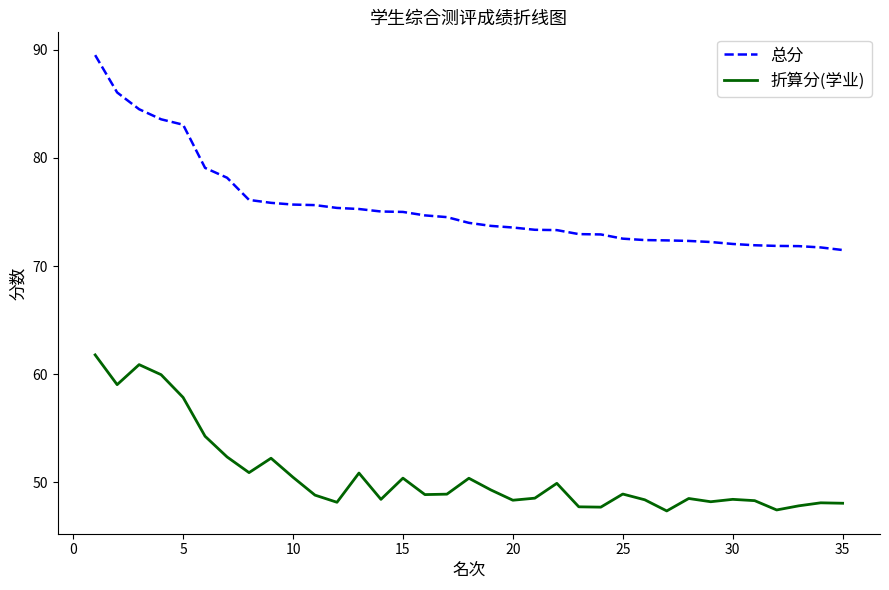

What is the difference between the maximum and minimum values in the 总分 series?

18.0